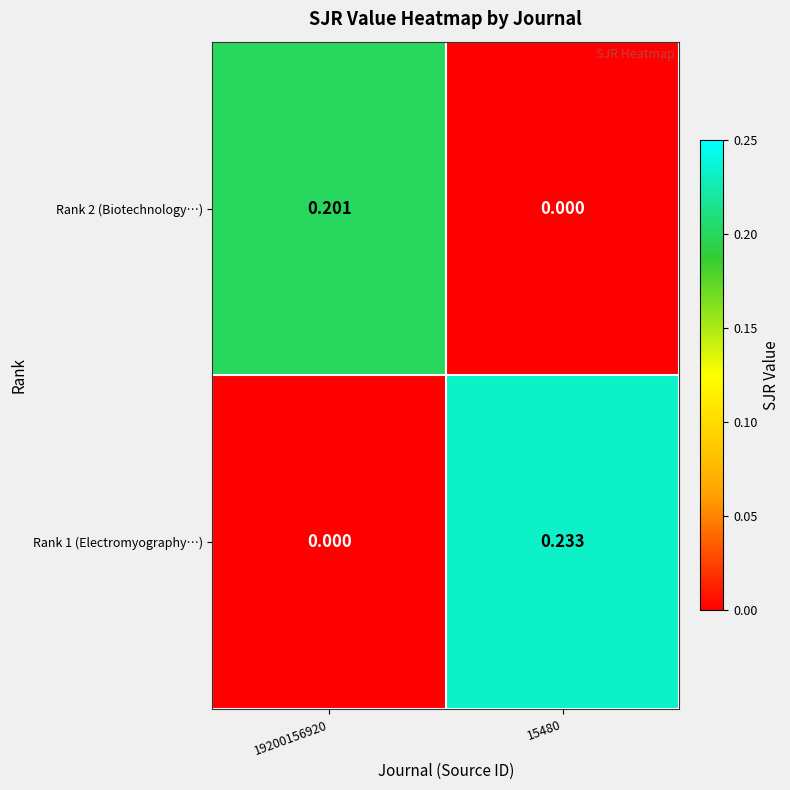

Is the value of Rank 2 (Biotechnology…) at 19200156920 greater than the value of Rank 1 (Electromyography…) at 19200156920?

Yes